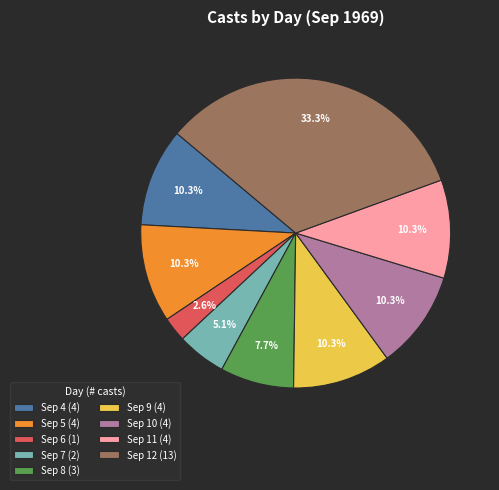

Is the sum of Sep 6 (1) and Sep 9 (4) greater than half?

No